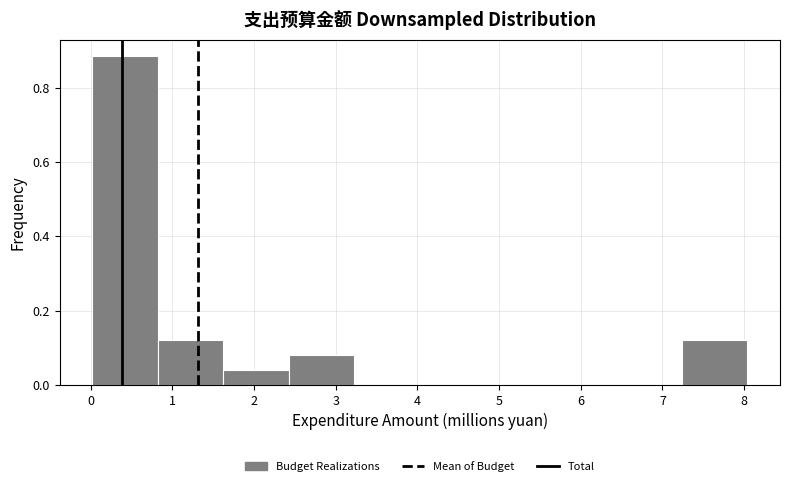

Which range on the x-axis has the tallest bar?

0.0 to 0.8